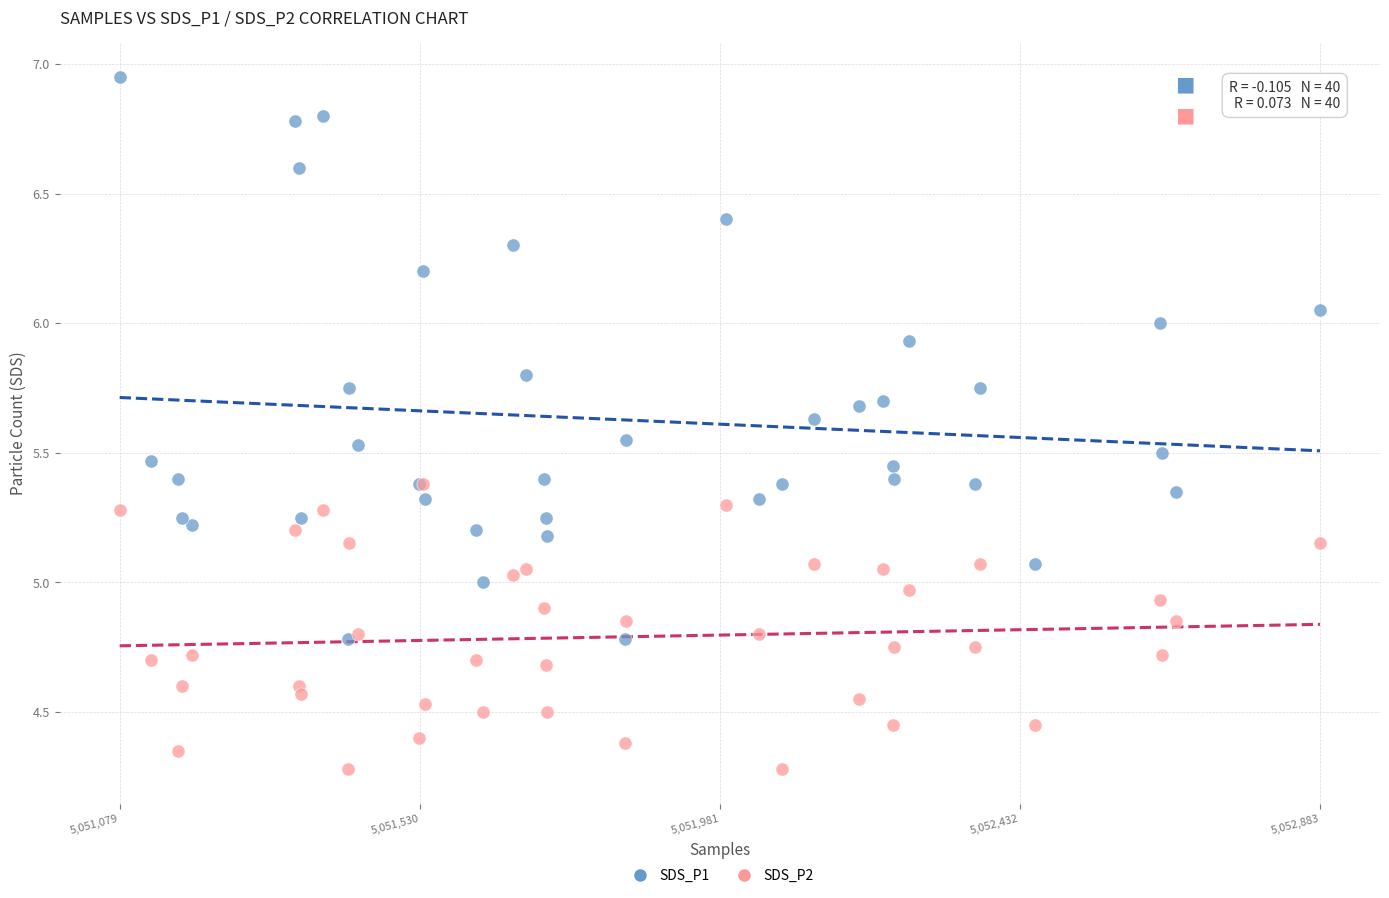

Which series contains the highest Y value?

SDS_P1